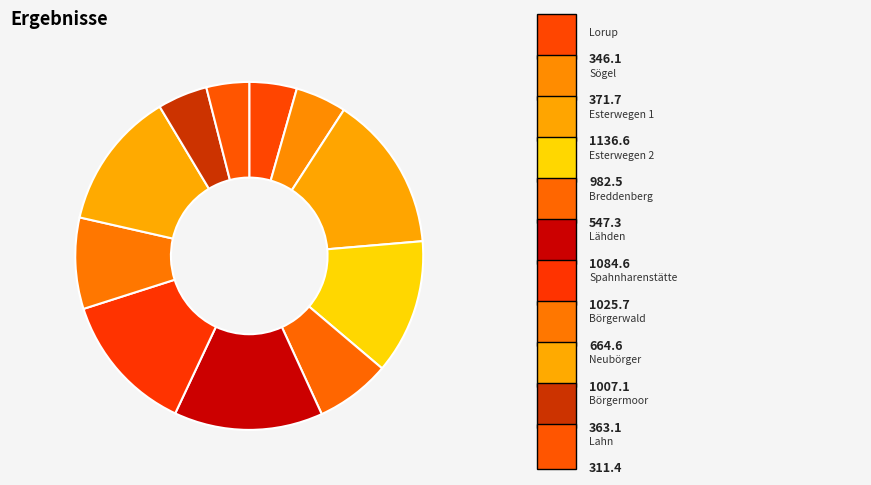

How many segments does this pie chart have?

11